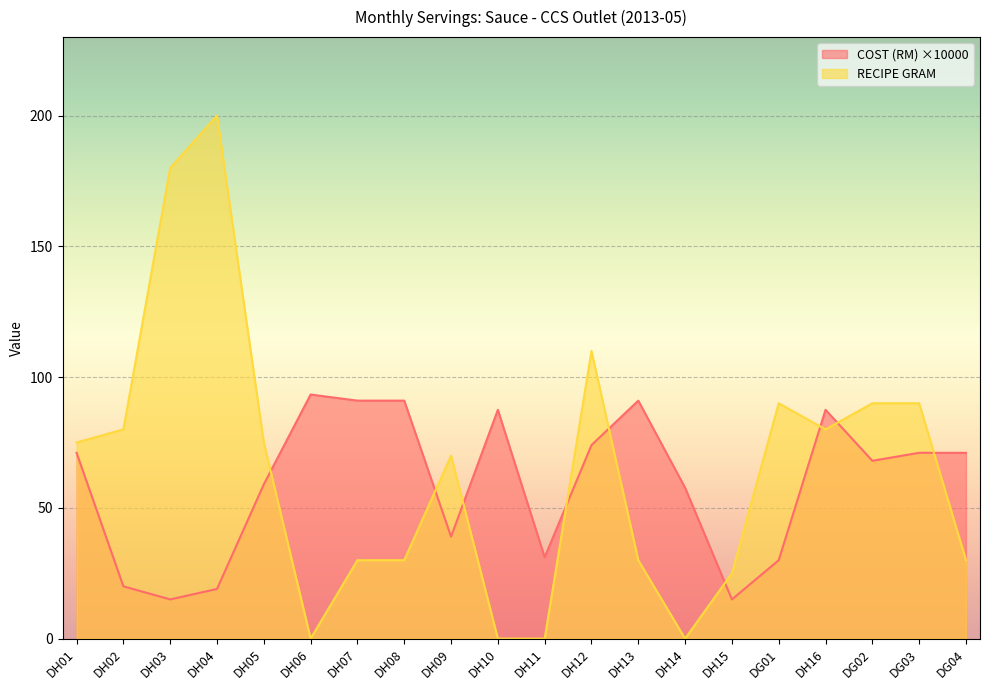

What is the difference between the maximum and minimum values in the RECIPE GRAM series?

200.0